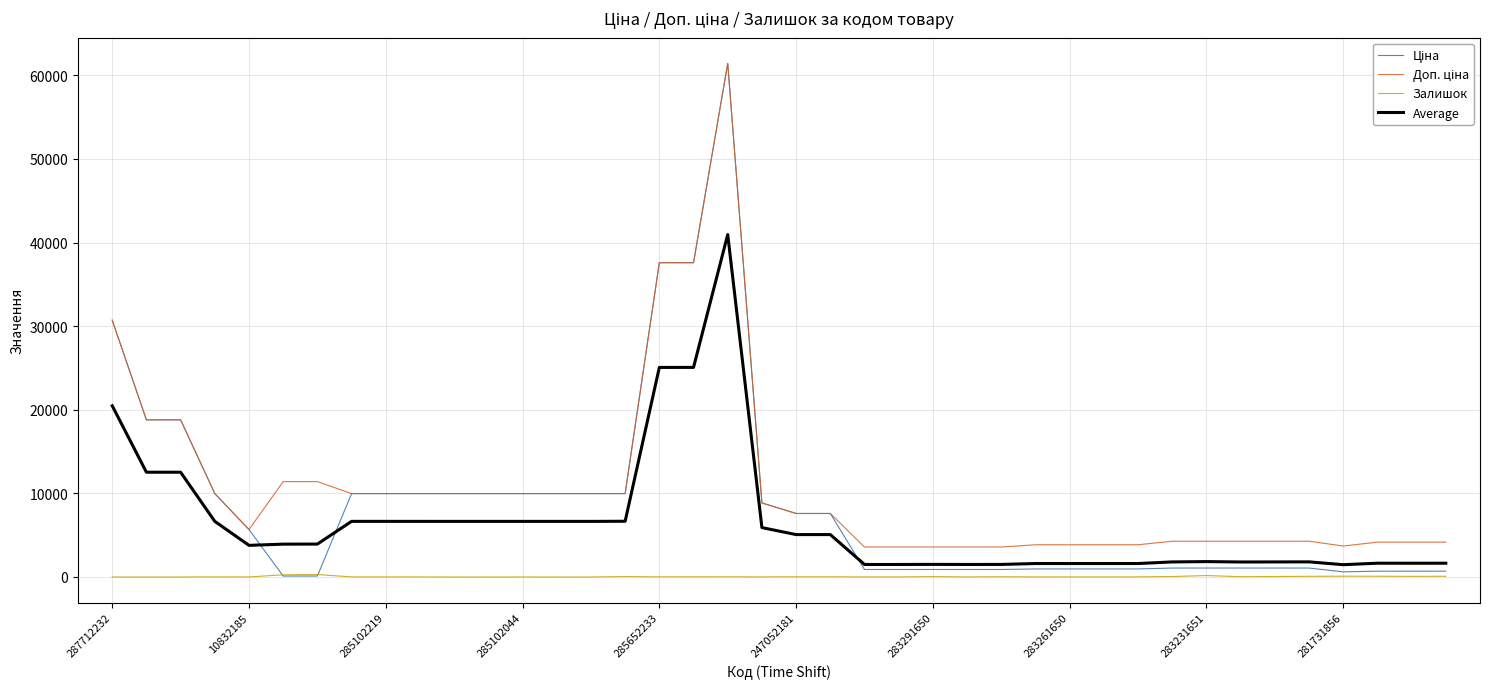

True or false: Залишок and Average intersect in this chart.

False